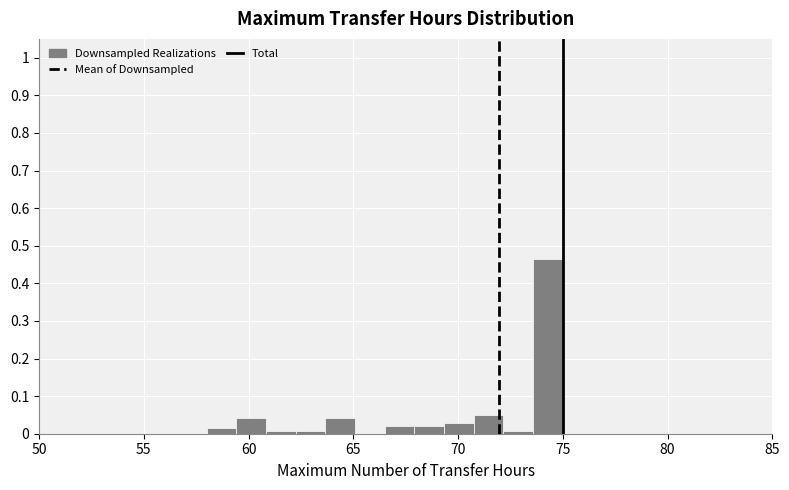

Around what value on the x-axis is the tallest bar? Give the approximate position of its centre, as read against the axis.

74.5